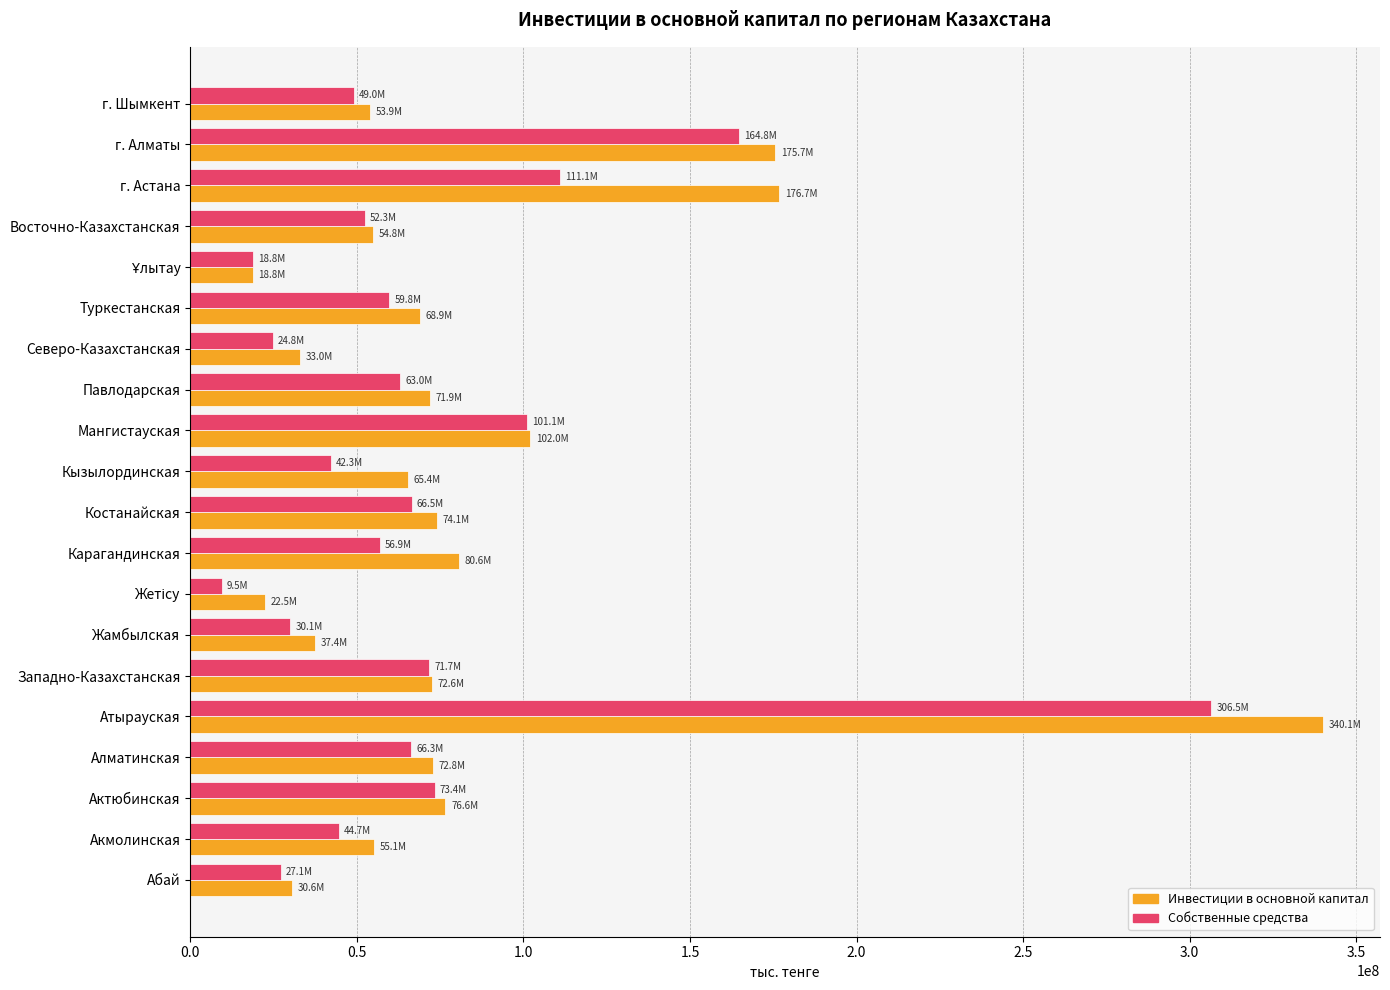

Which series has the widest spread of values?

Инвестиции в основной капитал